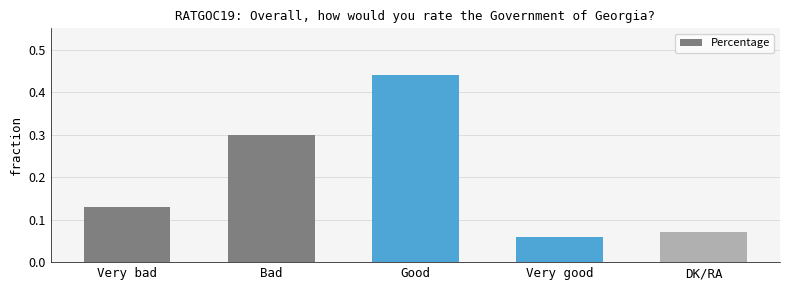

What is the label of the 5th bar from the left?

DK/RA